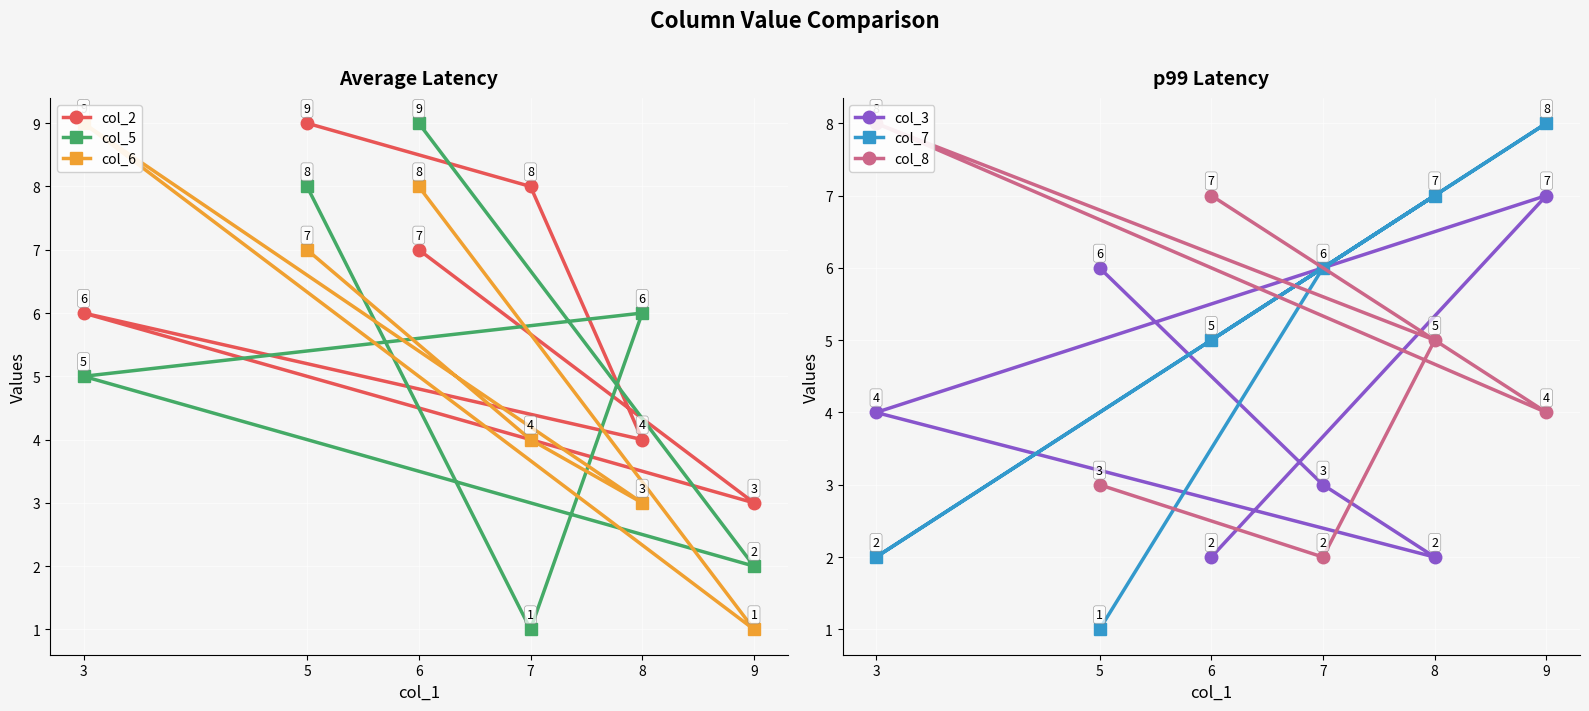

Between 7 and 8, which is larger?

7